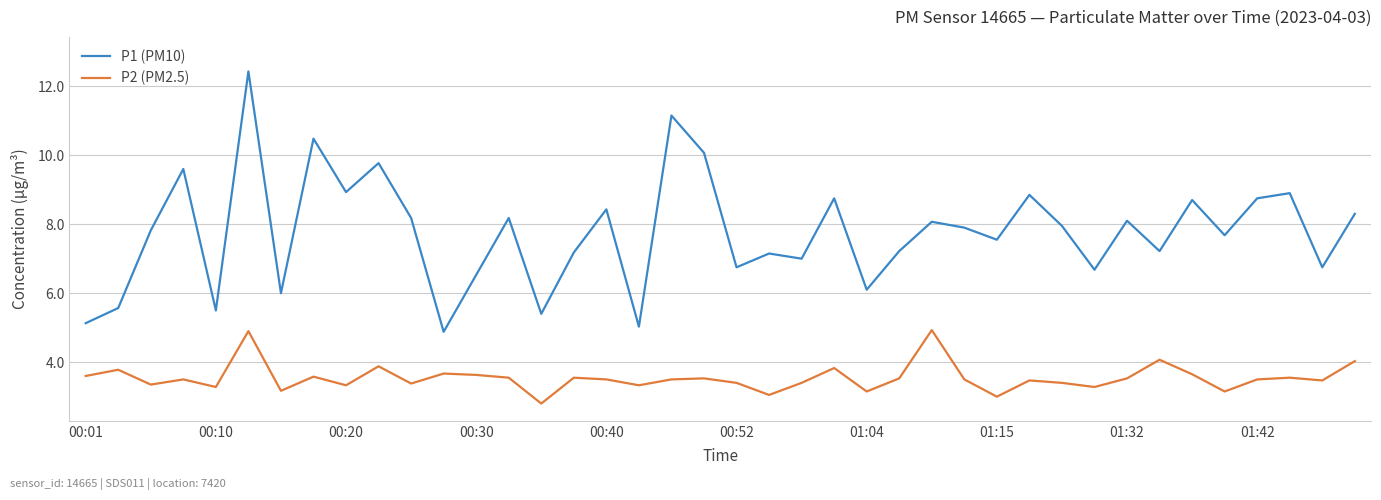

How many distinct data groups are displayed?

2